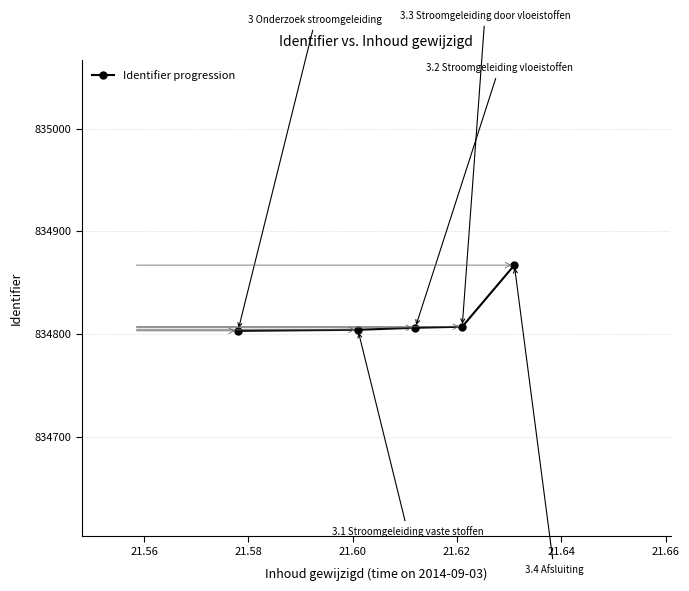

How many categories are shown in the chart?

5